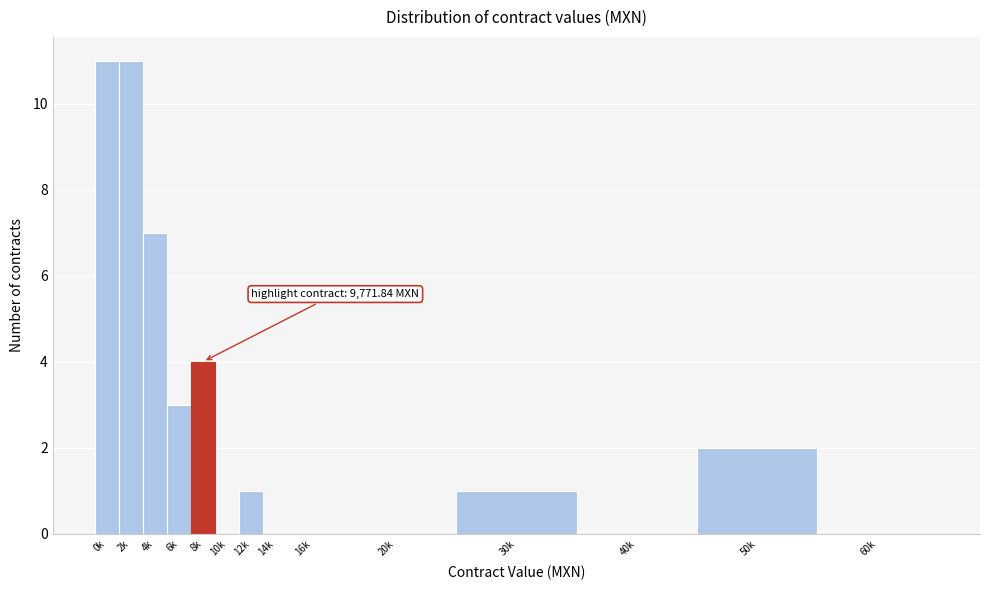

Reading left to right, extract all data points from this chart.

0k=11	2k=11	4k=7	6k=3	8k=4	10k=0	12k=1	14k=0	16k=0	20k=0	30k=1	40k=0	50k=2	60k=0